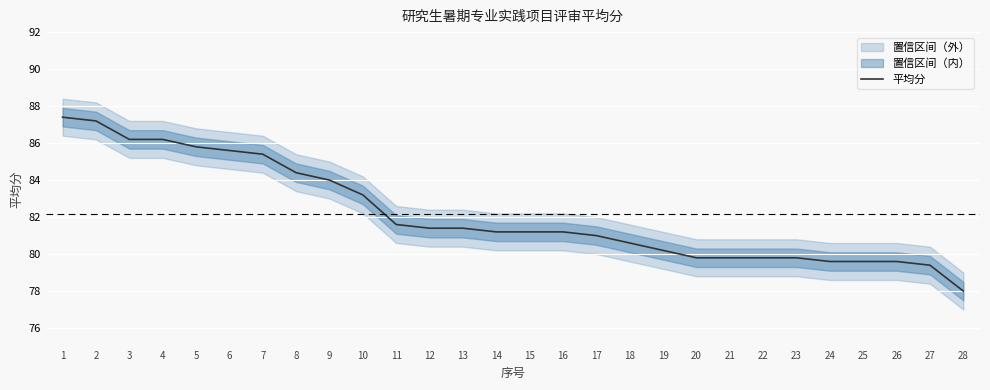

Read the value at 26.

79.6